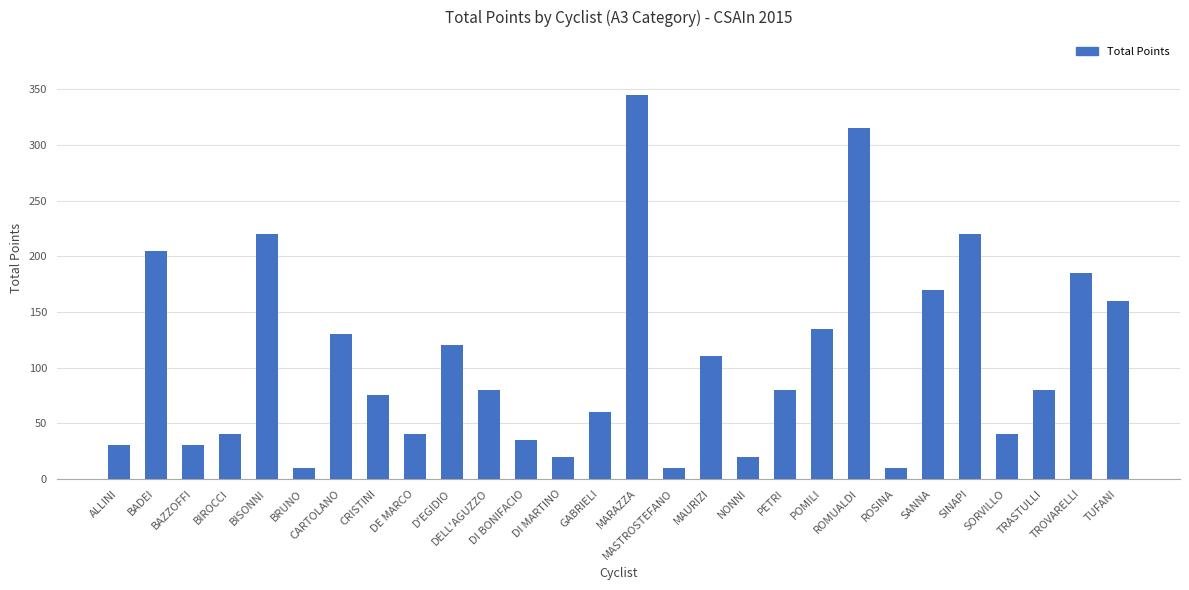

Which label corresponds to the largest value in the chart?

MARAZZA